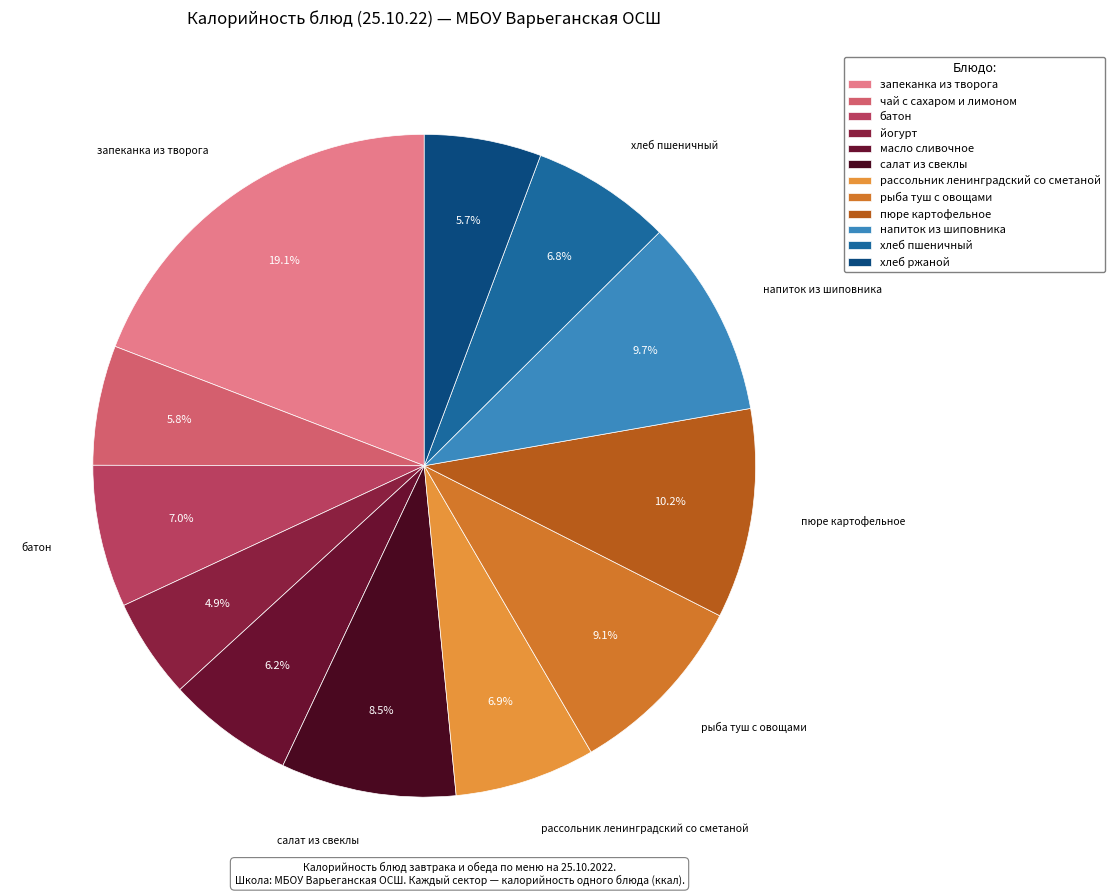

How many segments does this pie chart have?

12